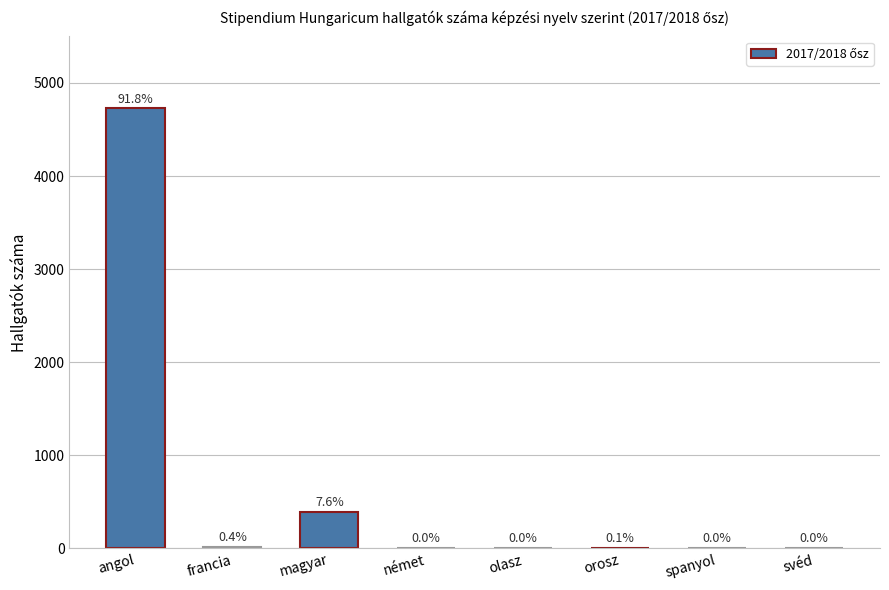

List the labels in order of value, smallest first.

német, olasz, svéd, spanyol, orosz, francia, magyar, angol